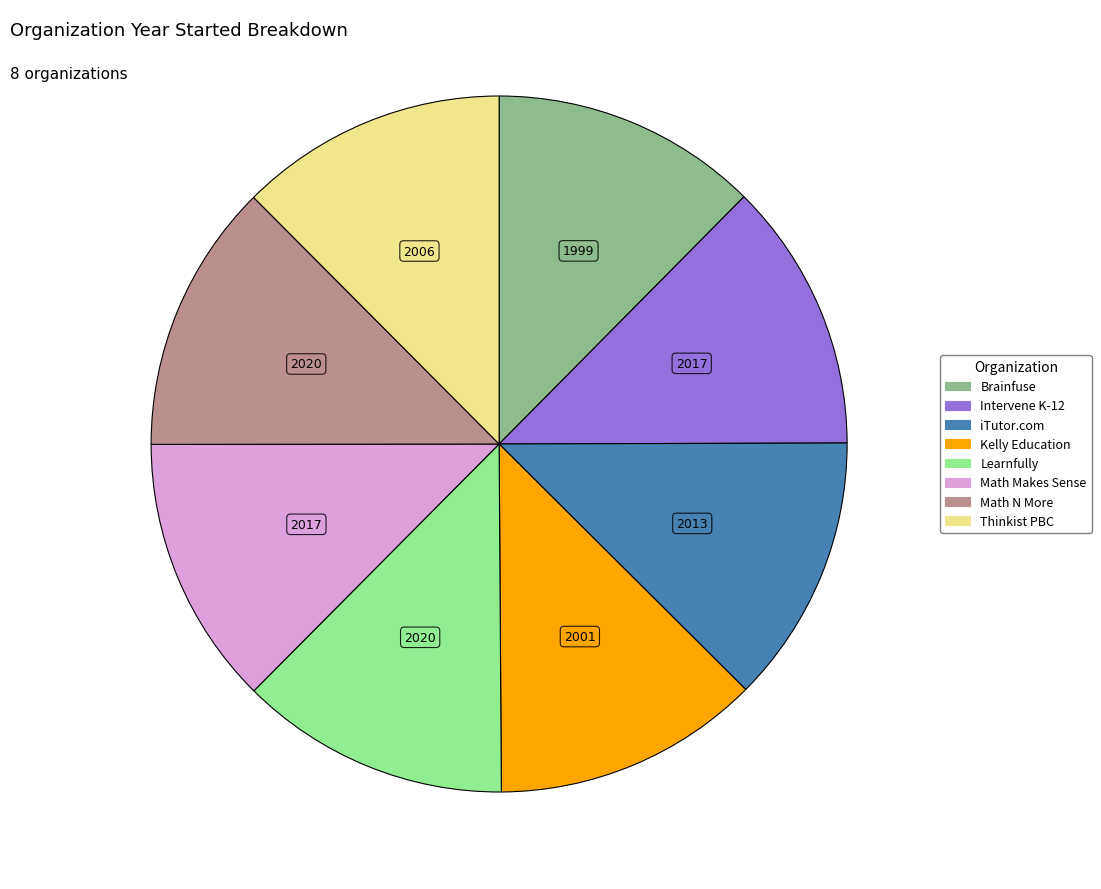

Does any single category account for the majority?

No